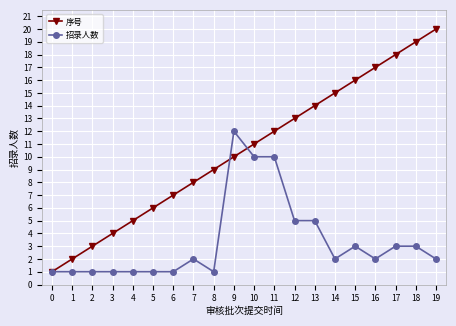

Reading left to right, list all the values displayed in this chart.

序号: 1	2	3	4	5	6	7	8	9	10	11	12	13	14	15	16	17	18	19	20
招录人数: 1	1	1	1	1	1	1	2	1	12	10	10	5	5	2	3	2	3	3	2